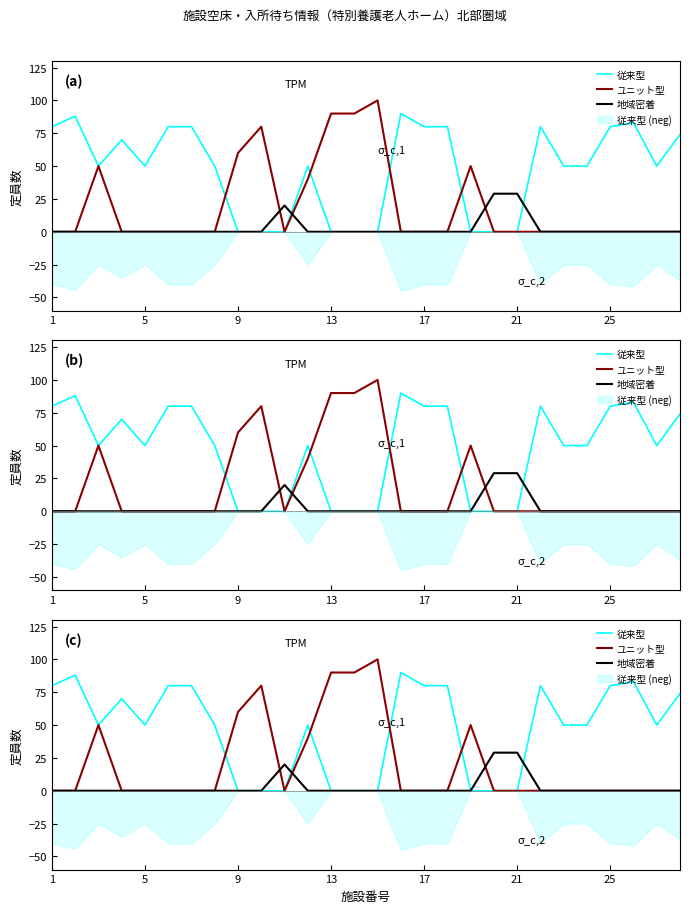

How many lines are shown in the chart?

3